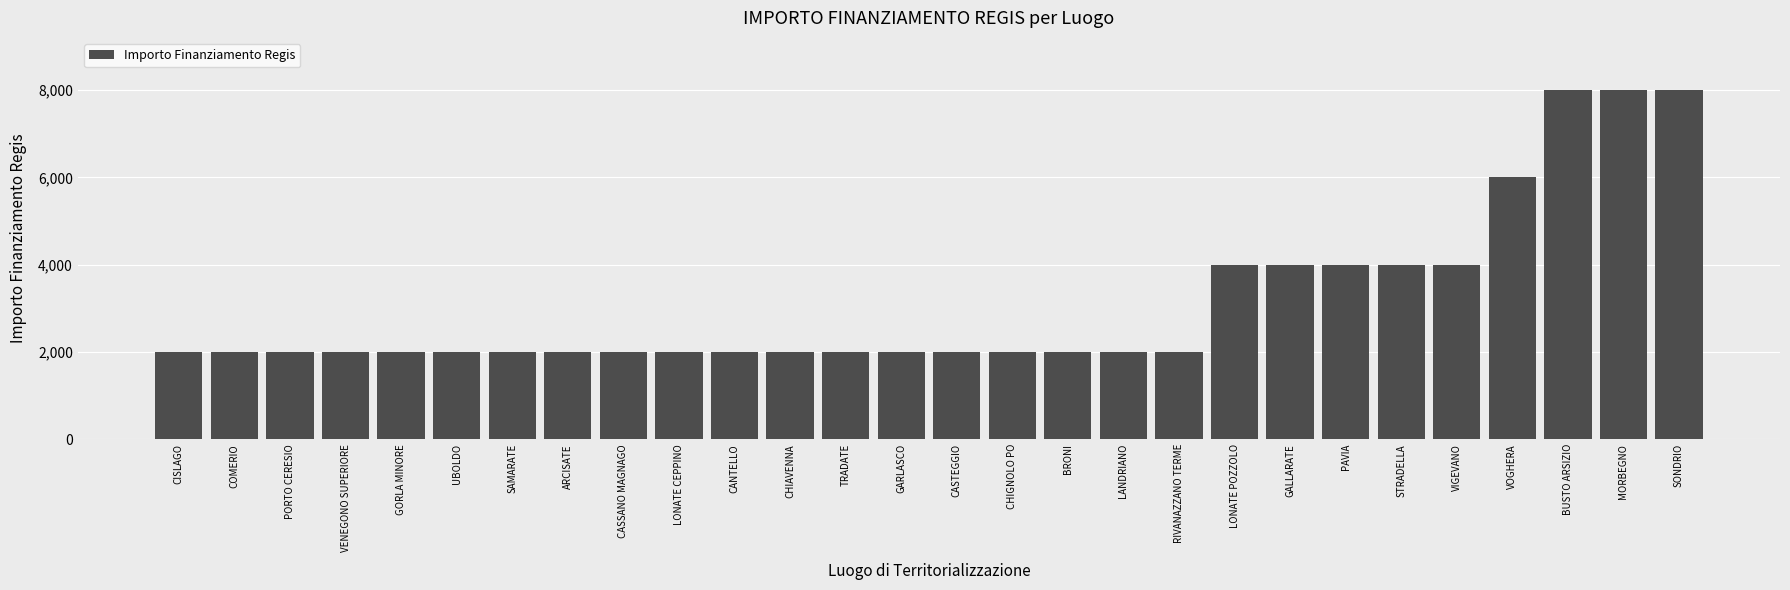

What is the change in value from RIVANAZZANO TERME to MORBEGNO?

+6000